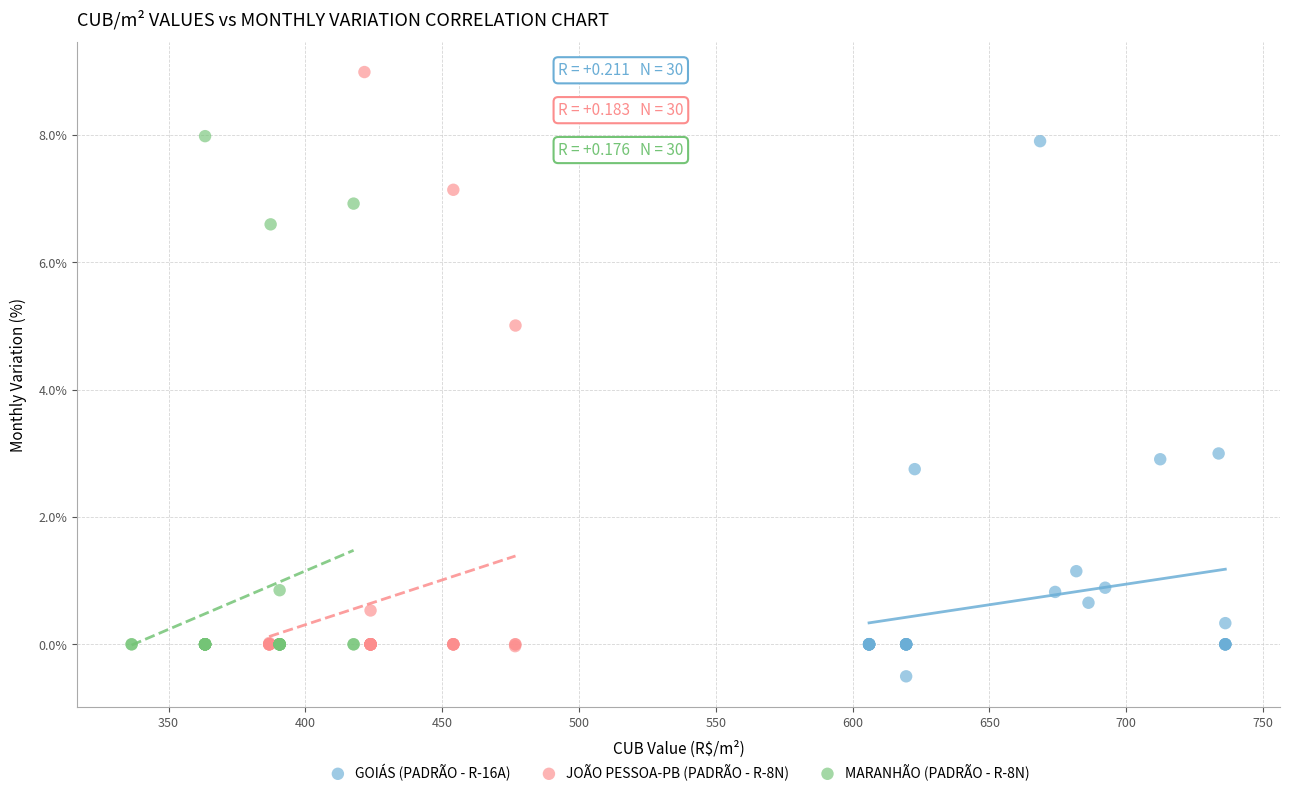

Which series has the widest spread of Y values?

JOÃO PESSOA-PB (PADRÃO - R-8N)